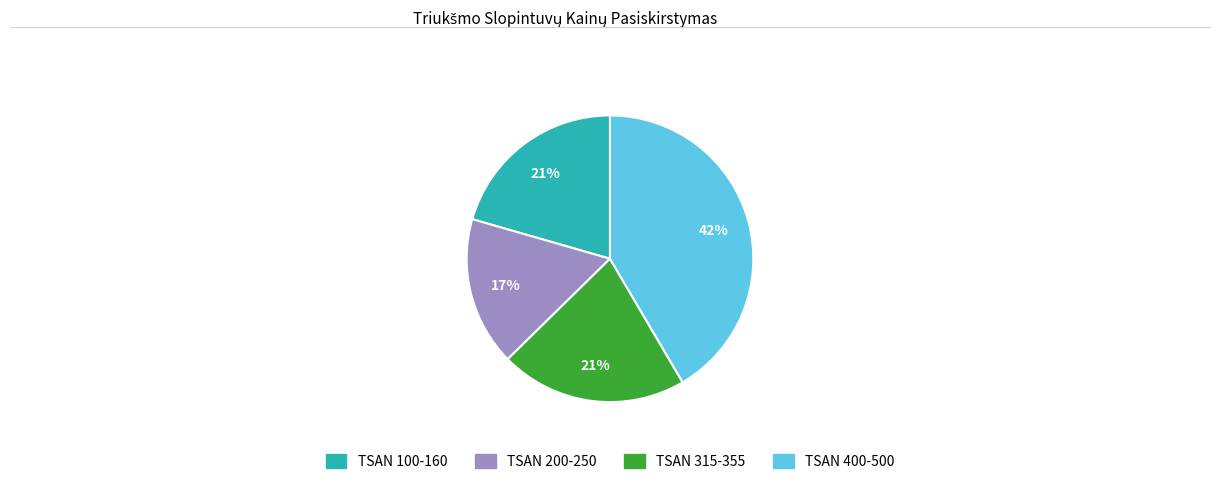

To the nearest percent, what is the difference between the largest and smallest slice percentages?

25%